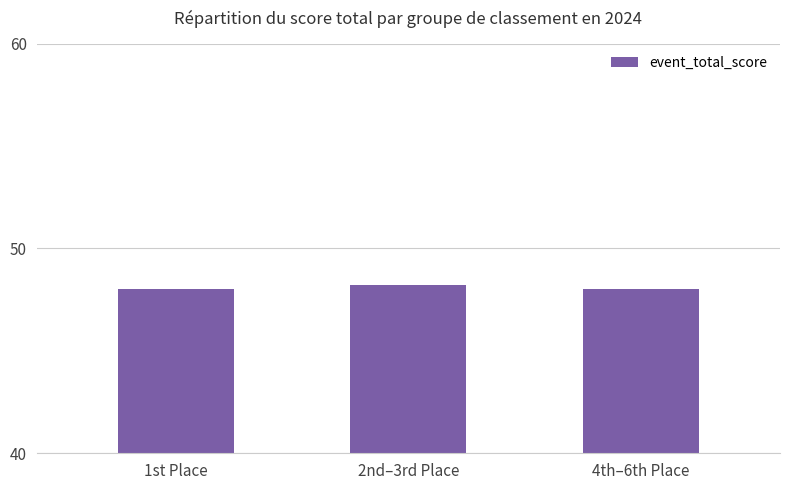

What is the minimum value shown in the chart?

48.0